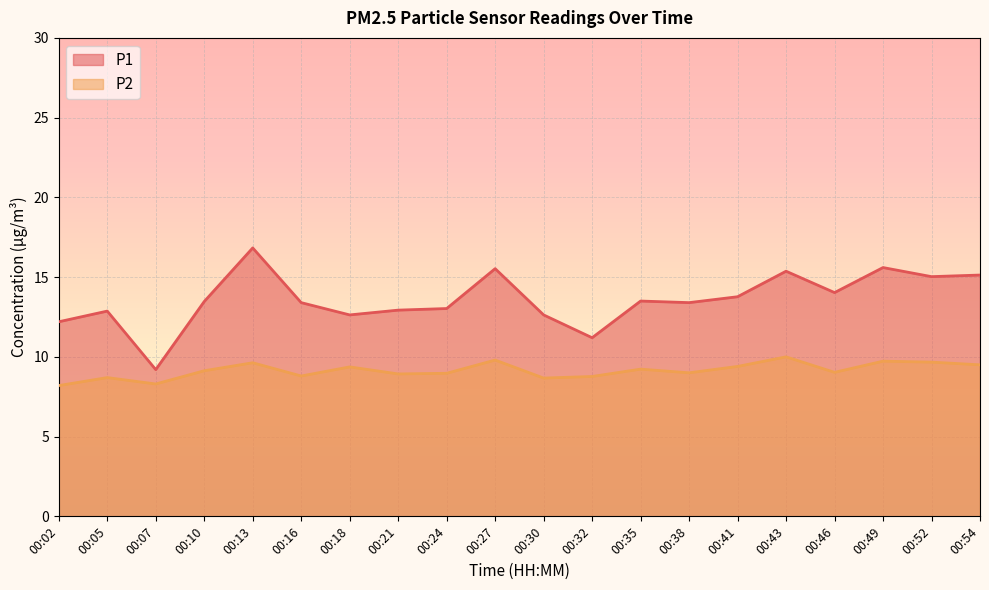

Between 00:02 and 00:21, which series saw the biggest shift?

P1